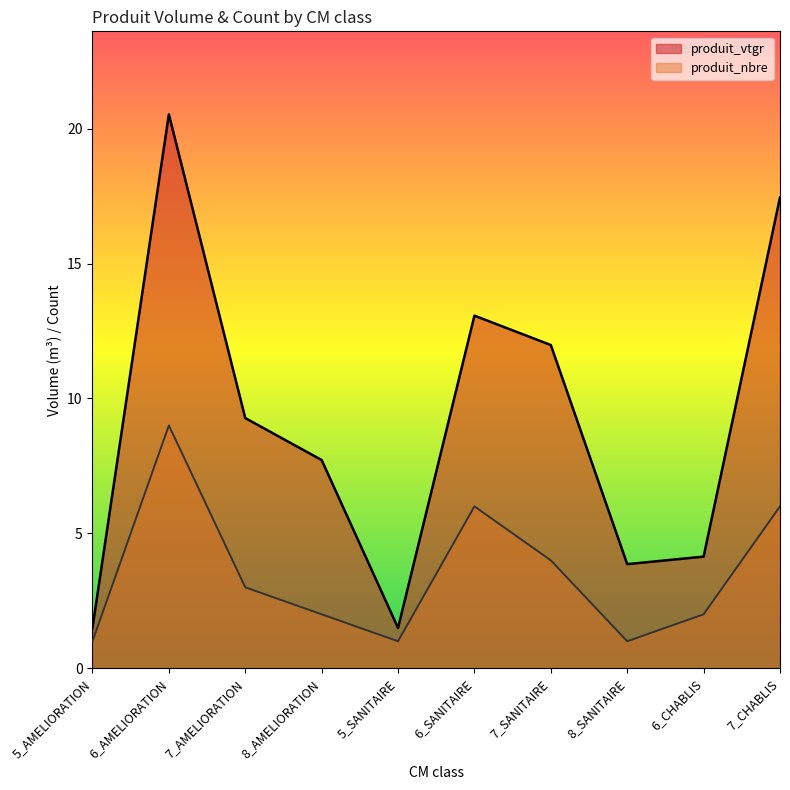

What position from the left is 7_AMELIORATION?

3